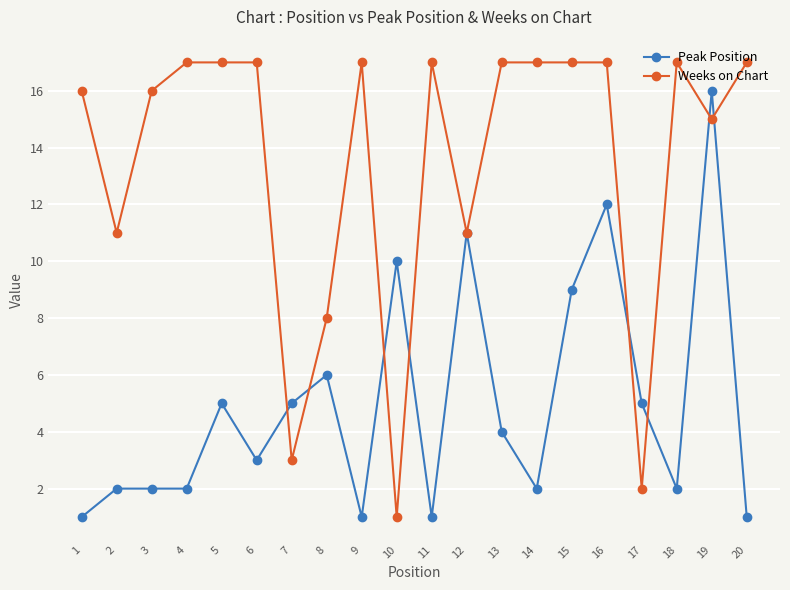

Which series has the largest total across all categories?

Weeks on Chart